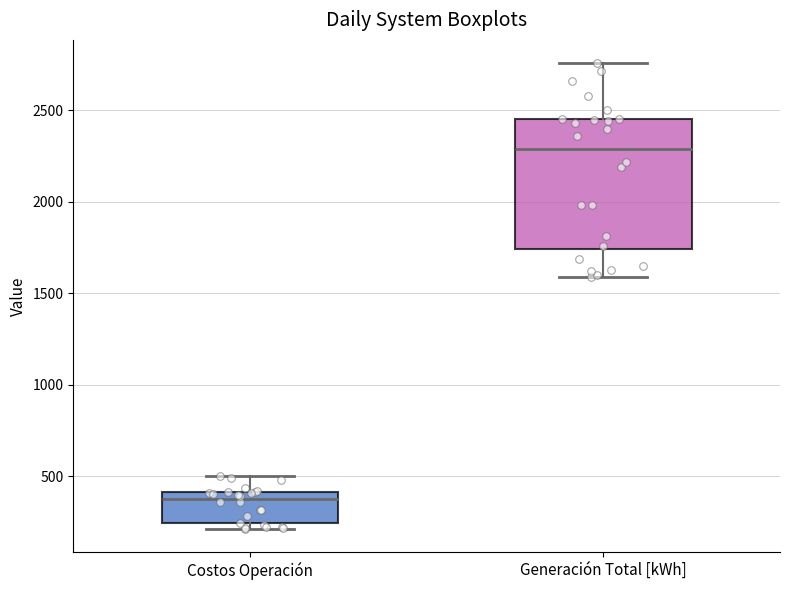

Where does the upper whisker of the box for Costos Operación end on the y-axis? The values are not printed on the chart, so give them approximately, as read against the axis.

500